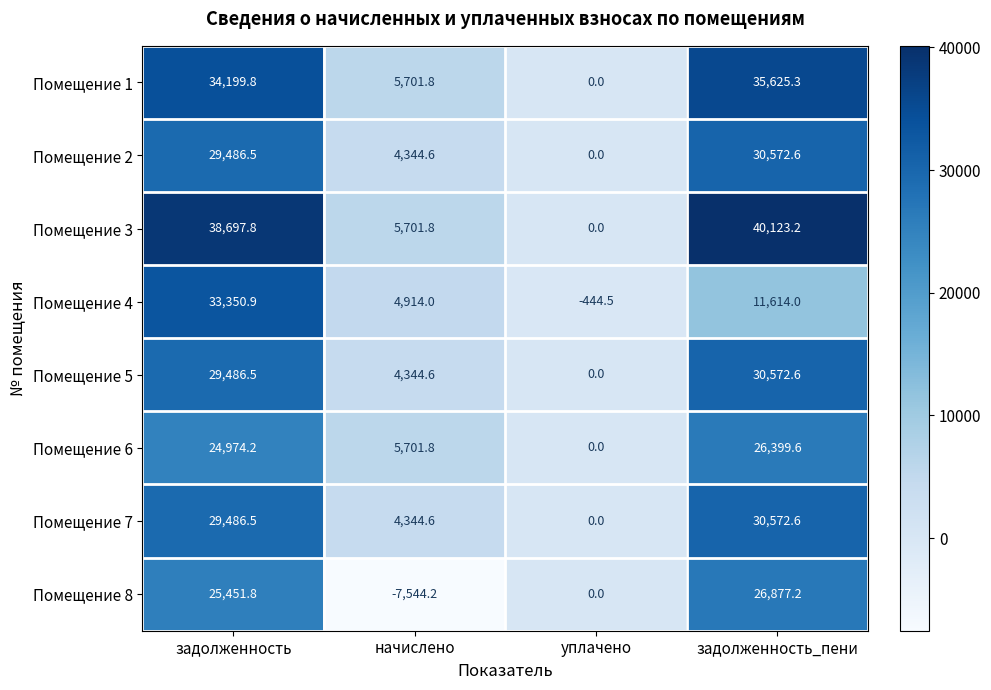

At which label does Помещение 7 reach its peak?

задолженность_пени